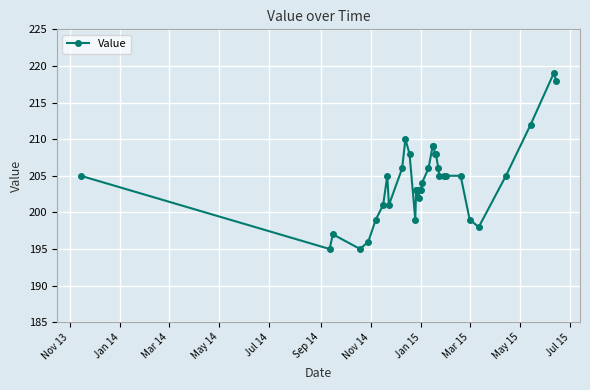

True or false: there are more than 2 points higher than both neighbors.

True